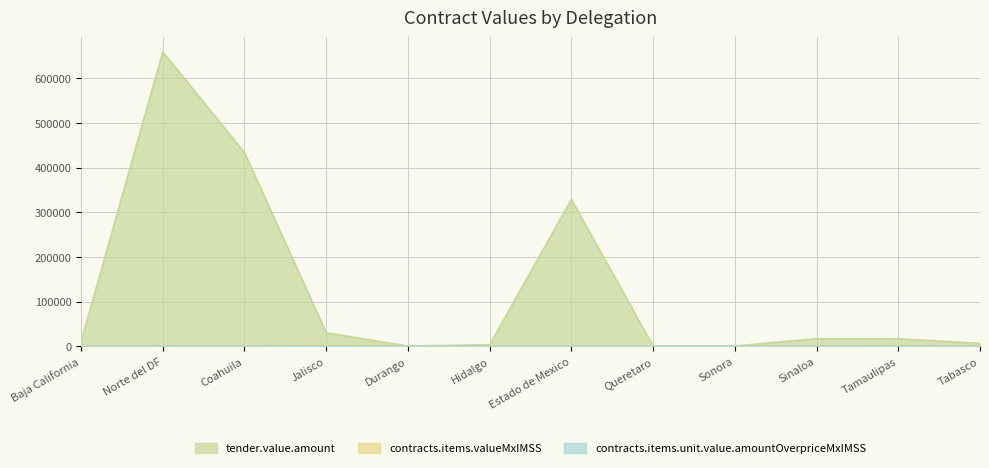

How many distinct data groups are displayed?

3